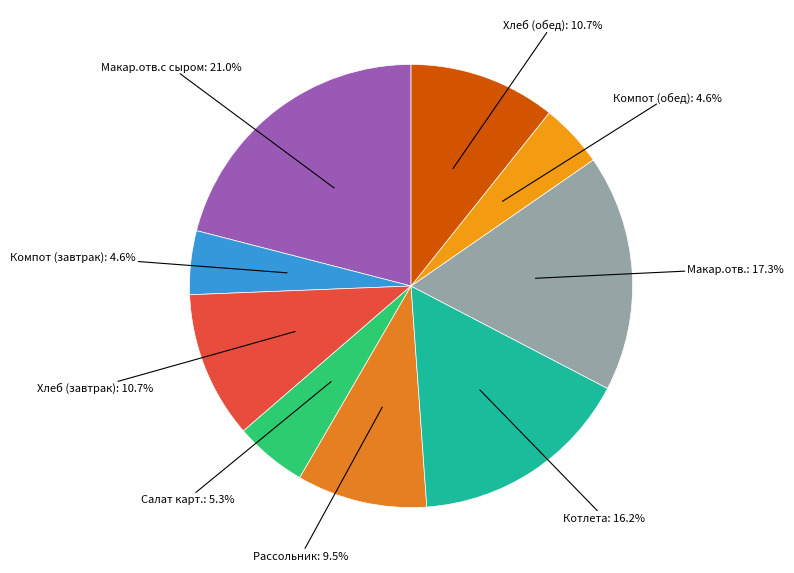

Which slice is the largest?

Макароны отварные с сыром